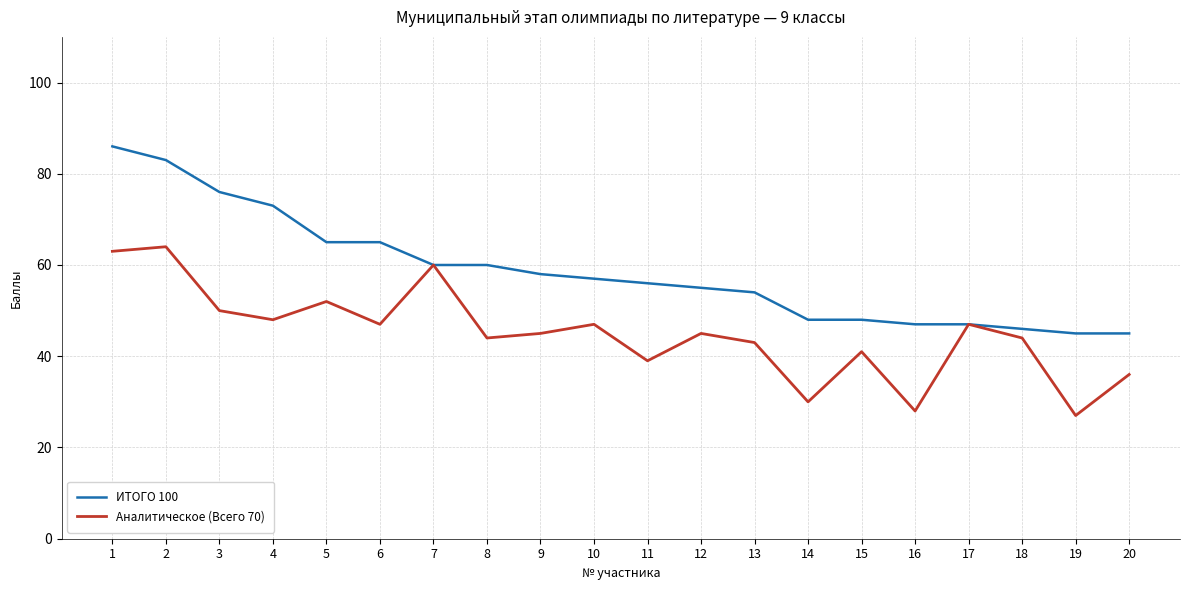

What is the maximum value shown in the chart?

86